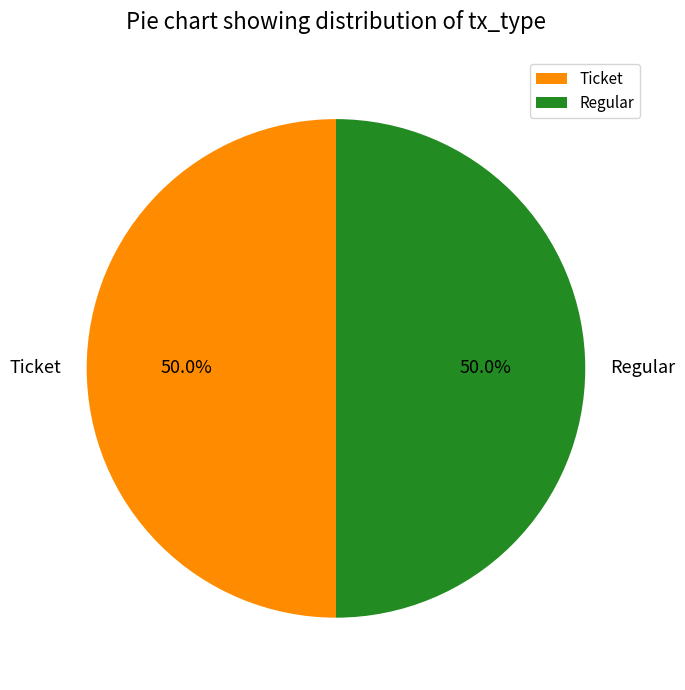

What portion of the pie excludes Ticket?

50.0%